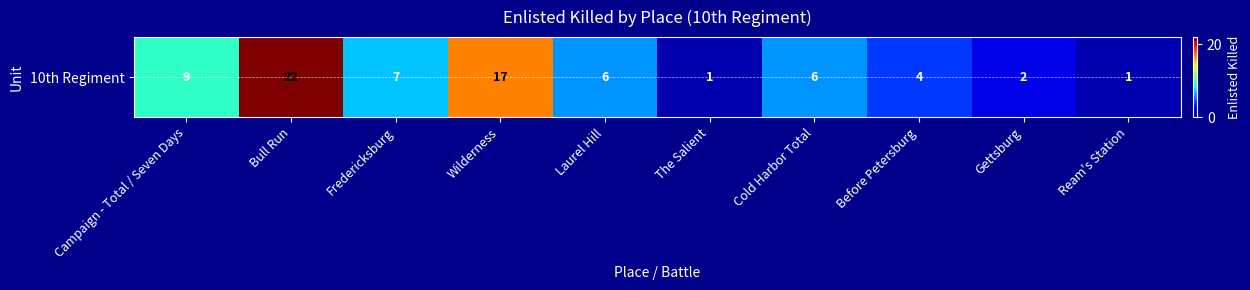

What is the sum of all values?

75